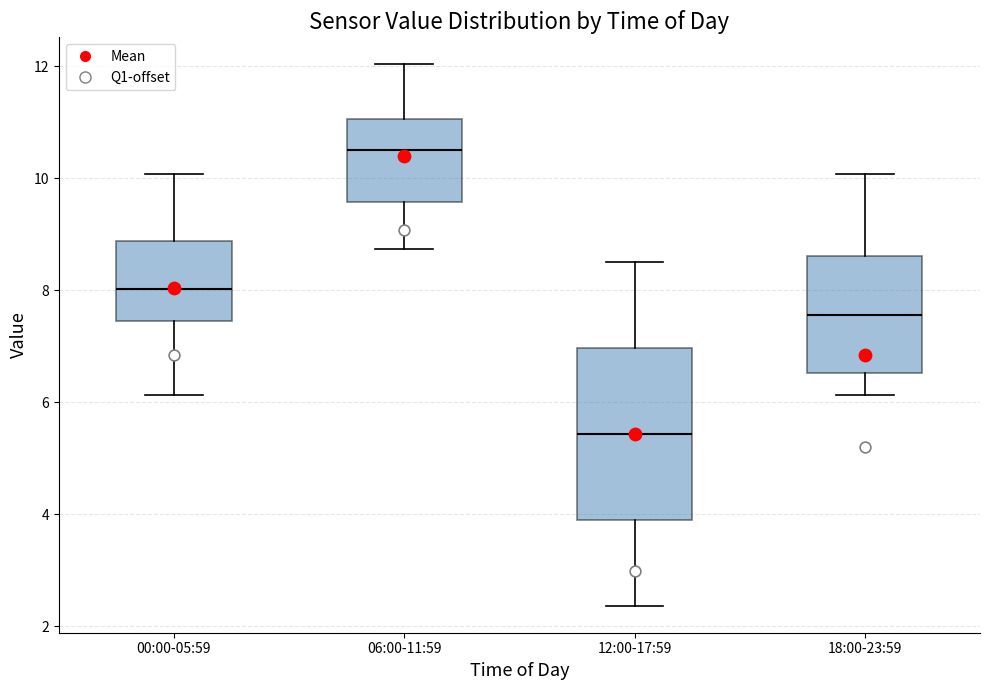

Which box is the tallest, from its lower edge to its upper edge?

12:00-17:59